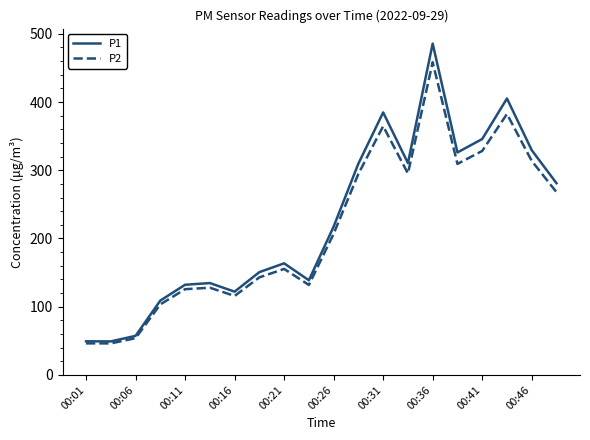

Which series has the widest spread of values?

P1